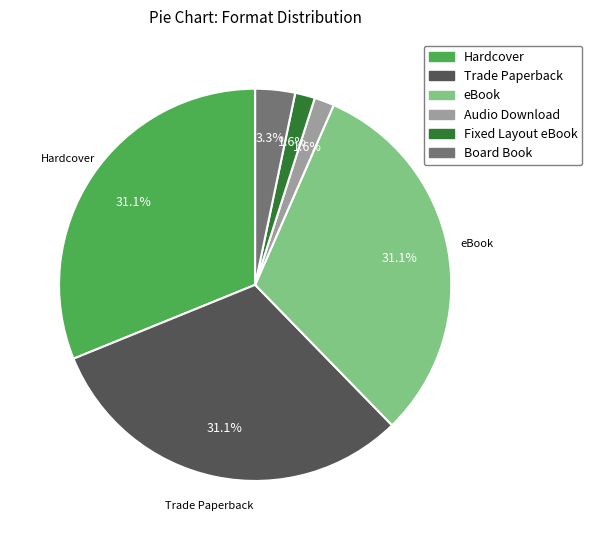

To the nearest percent, what is the difference between the Trade Paperback and Fixed Layout eBook slice percentages?

30%